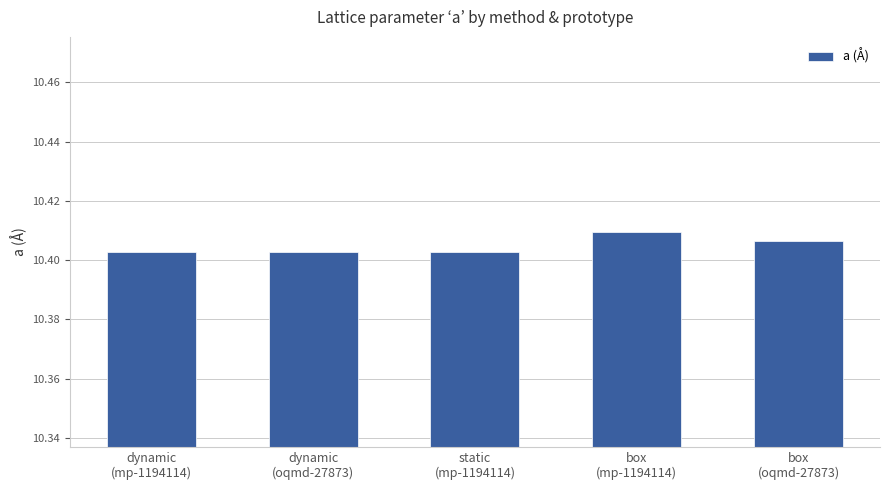

The chart shows a value of 18.2 at dynamic
(mp-1194114). True or false?

False